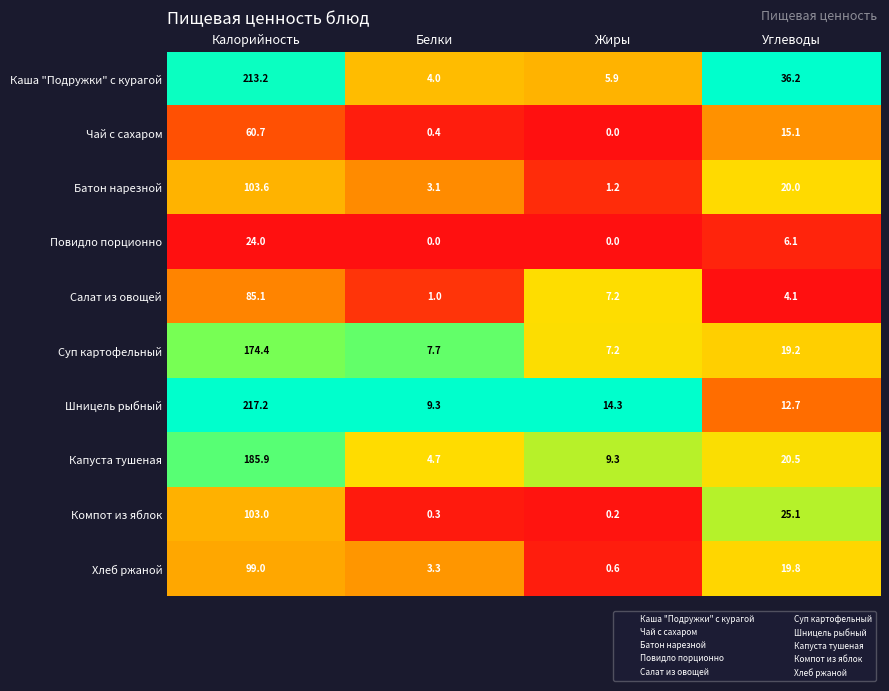

At which category is the sum across all series the highest?

Калорийность